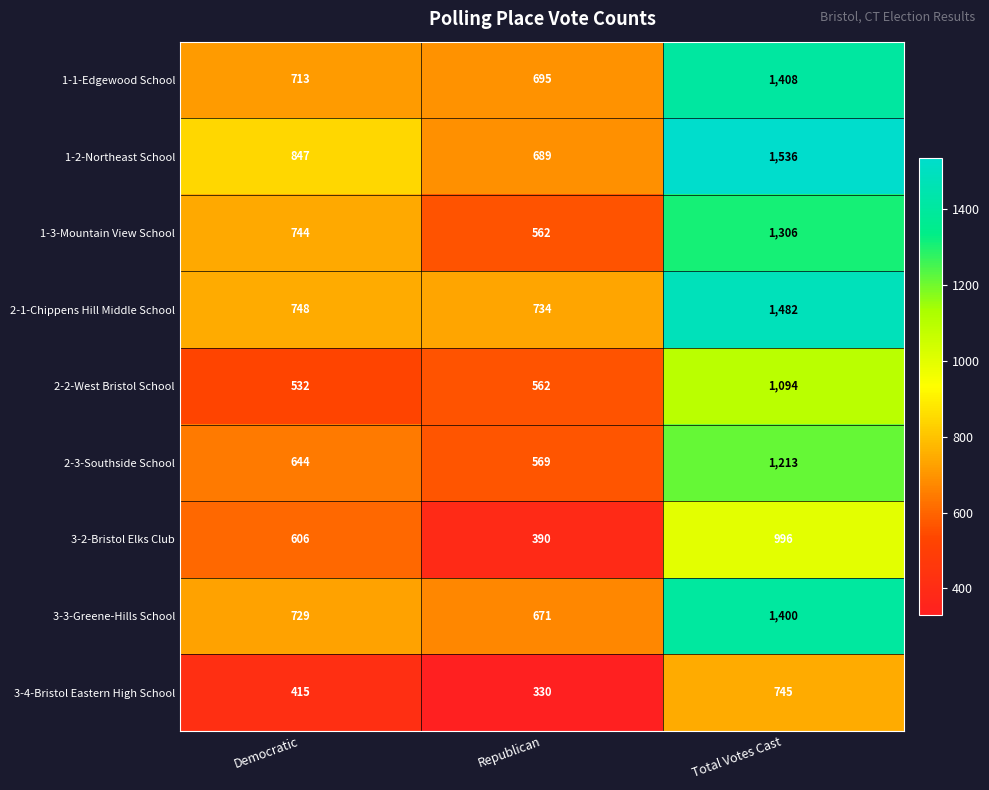

What is the sum of all 1-3-Mountain View School values?

2612